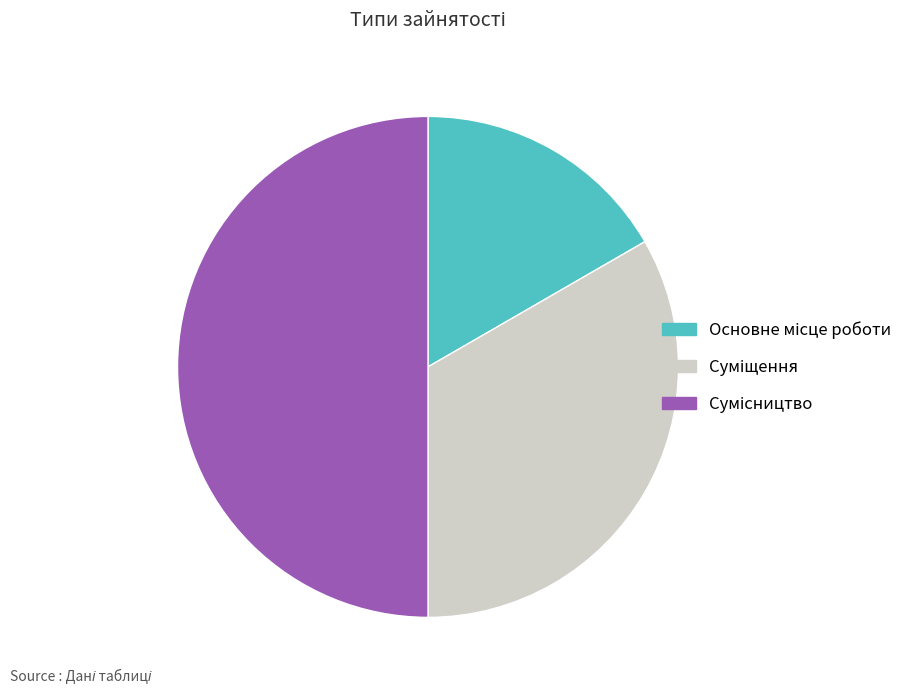

How many slices are in this pie chart?

3